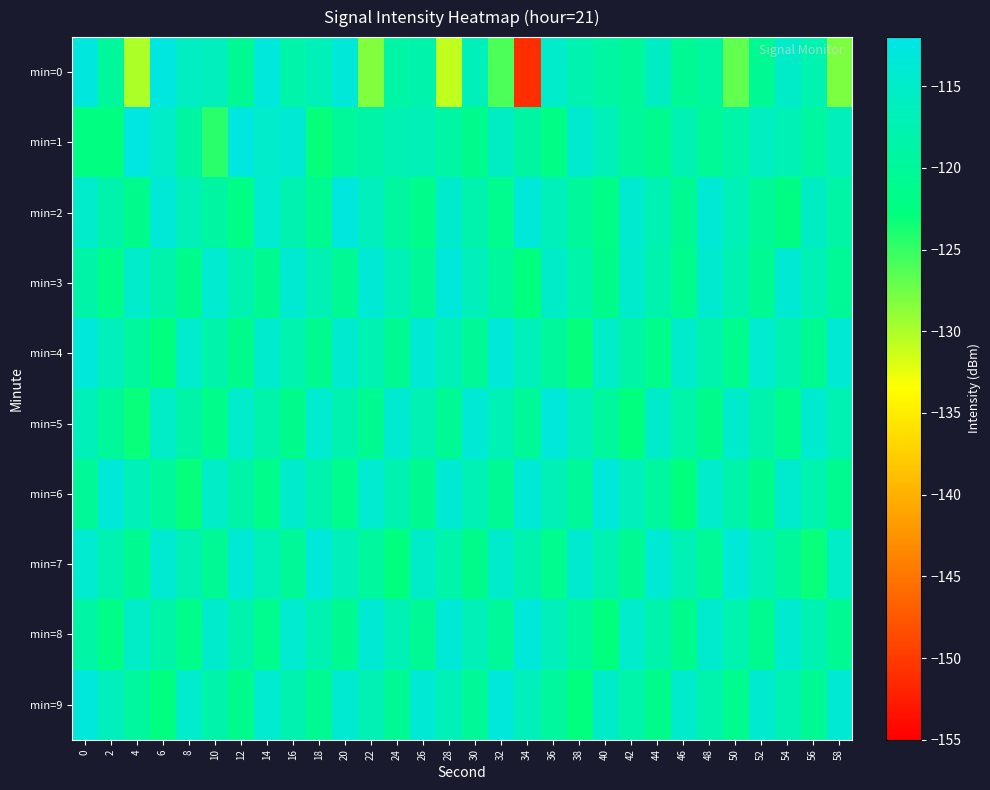

What is the spread (max minus min) of values at 34?

37.9